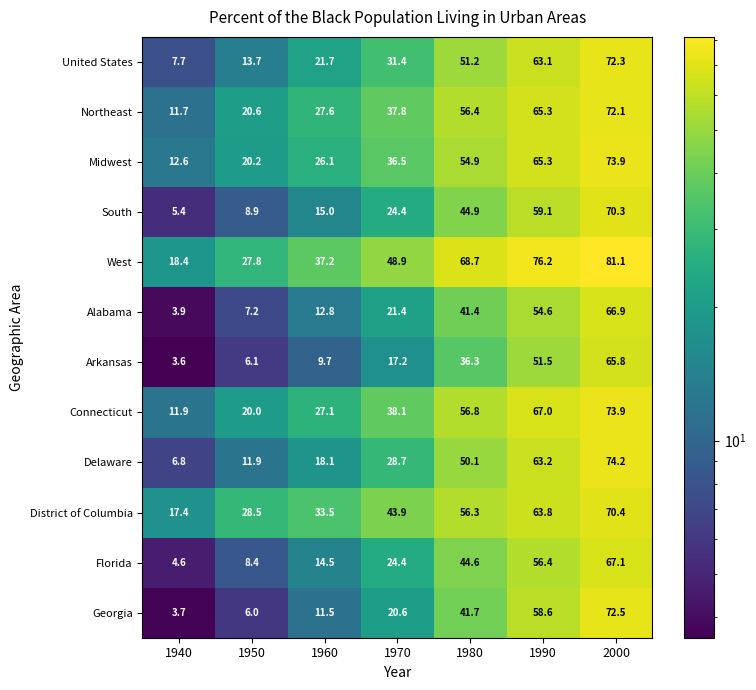

What is the highest value of the Connecticut series?

73.9